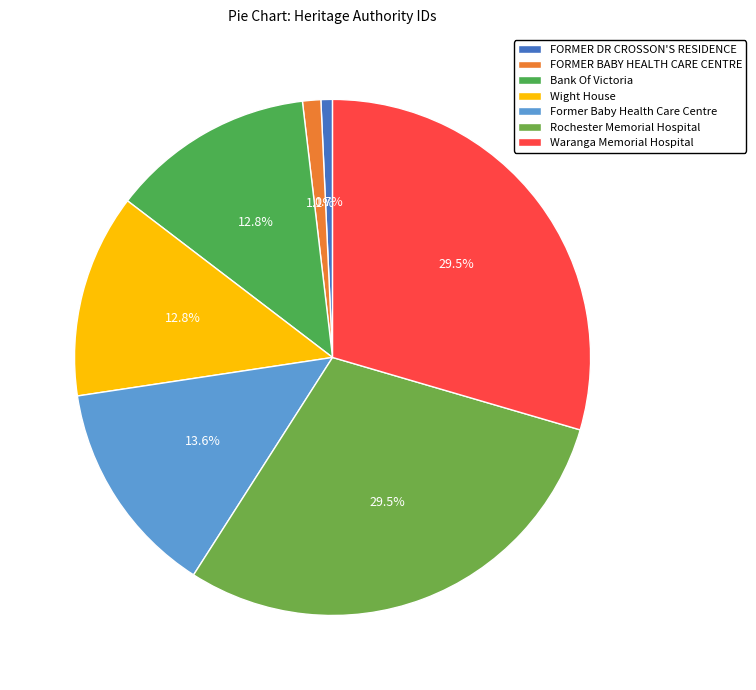

To the nearest percent, what portion does Wight House represent?

13%